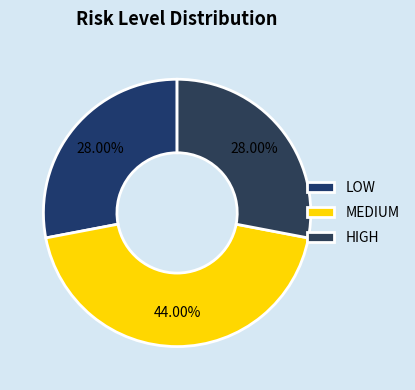

Approximately how many times larger is the value at LOW compared to HIGH?

1.0